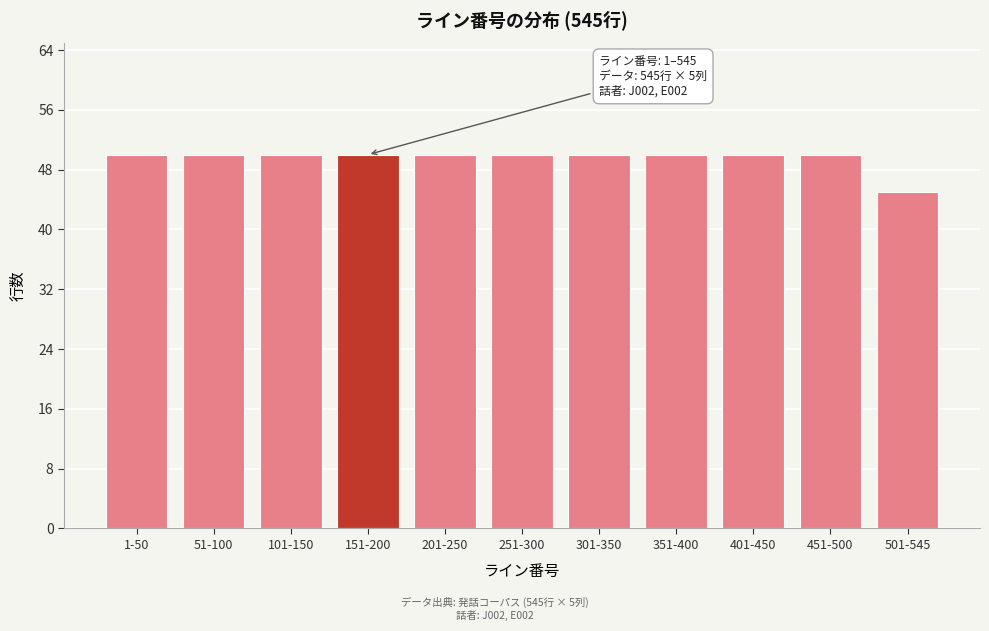

Reading left to right, transcribe all the data shown in this chart.

50	50	50	50	50	50	50	50	50	50	45